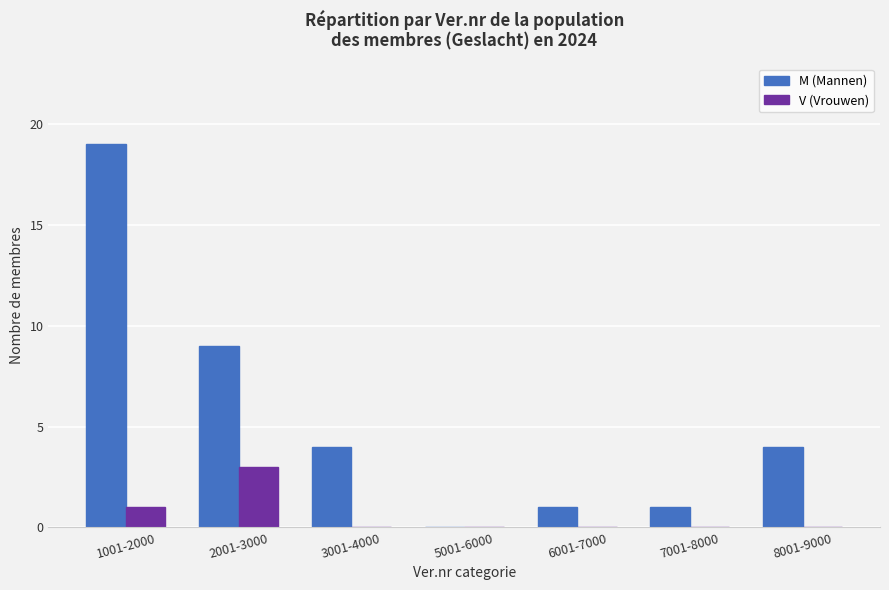

What is the spread (max minus min) of values at 7001-8000?

1